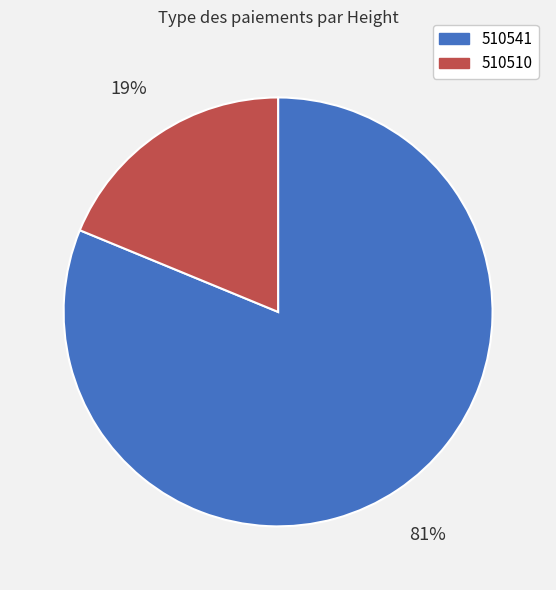

Which has a higher value, 510510 or 510541?

510541